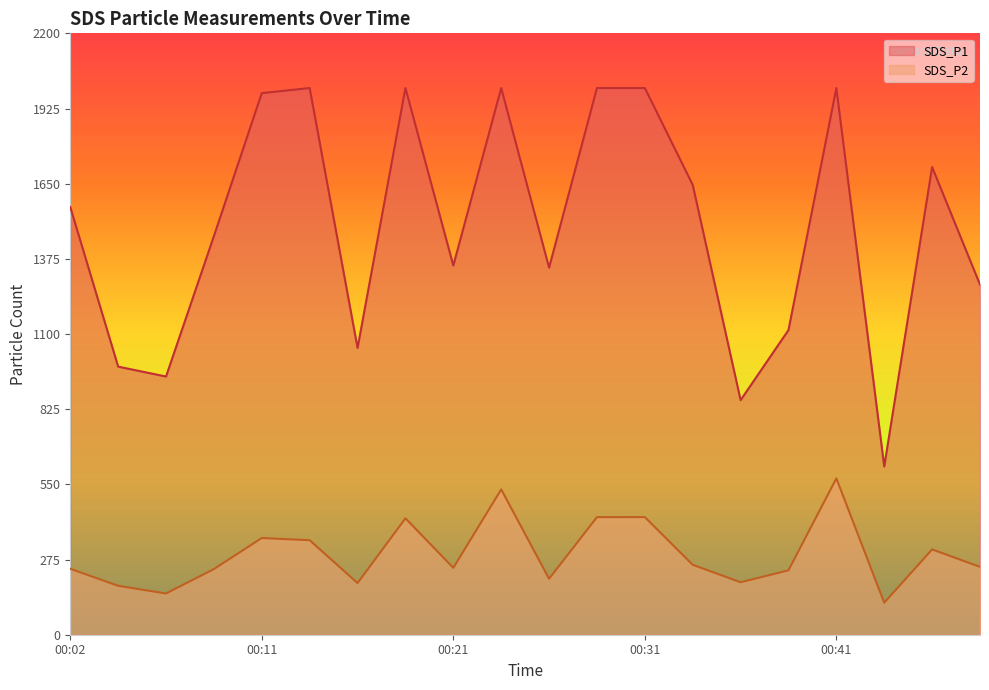

At which category does SDS_P1 reach its first local peak?

00:14